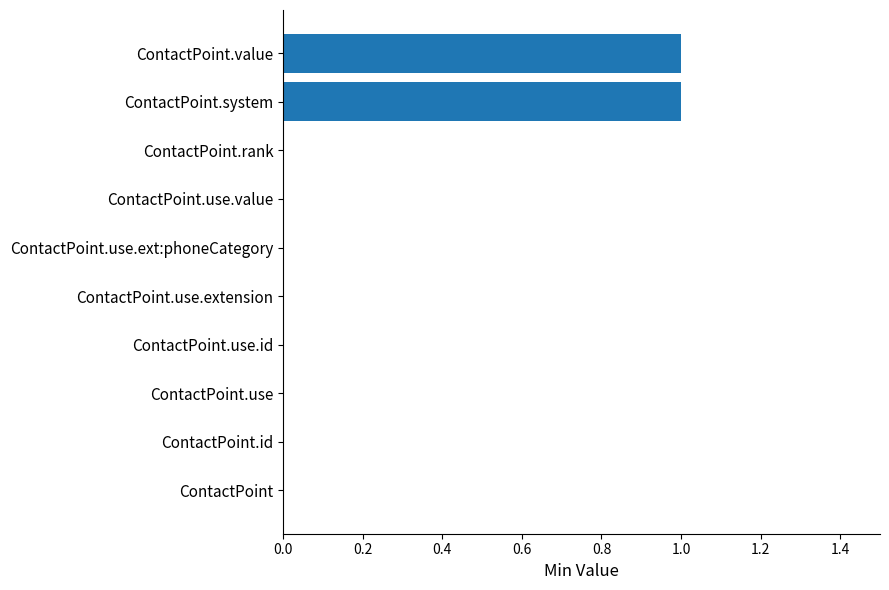

What is the change in value from ContactPoint.use.value to ContactPoint.value?

+1